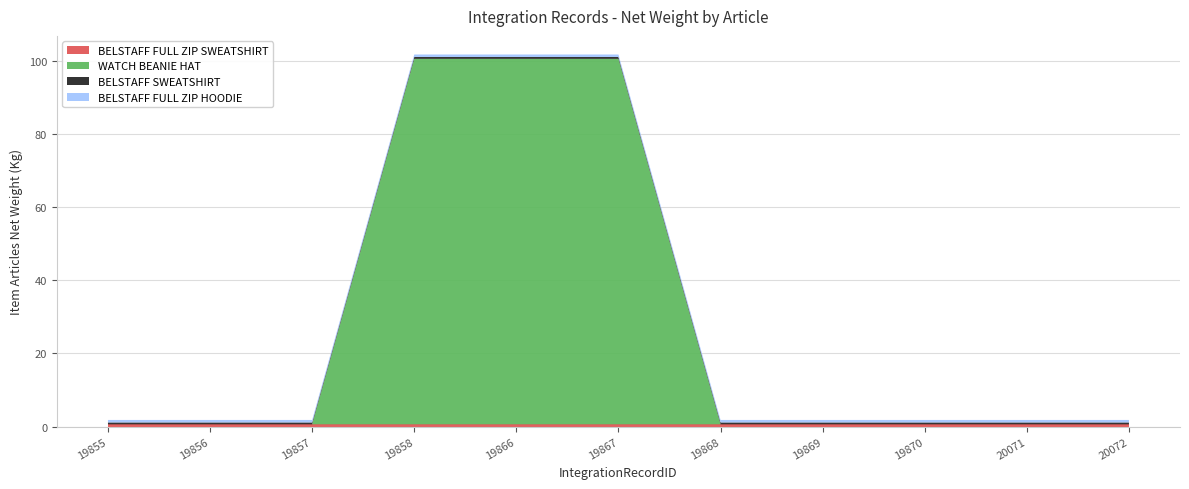

Reading left to right, list all the values displayed in this chart.

BELSTAFF FULL ZIP SWEATSHIRT: 0.6	0.6	0.6	0.6	0.6	0.6	0.6	0.6	0.6	0.6	0.6
WATCH BEANIE HAT: 0.0	0.0	0.0	100.0	100.0	100.0	0.0	0.0	0.0	0.0	0.0
BELSTAFF SWEATSHIRT: 0.5	0.5	0.5	0.5	0.5	0.5	0.5	0.5	0.5	0.5	0.5
BELSTAFF FULL ZIP HOODIE: 0.7	0.7	0.7	0.7	0.7	0.7	0.7	0.7	0.7	0.7	0.7